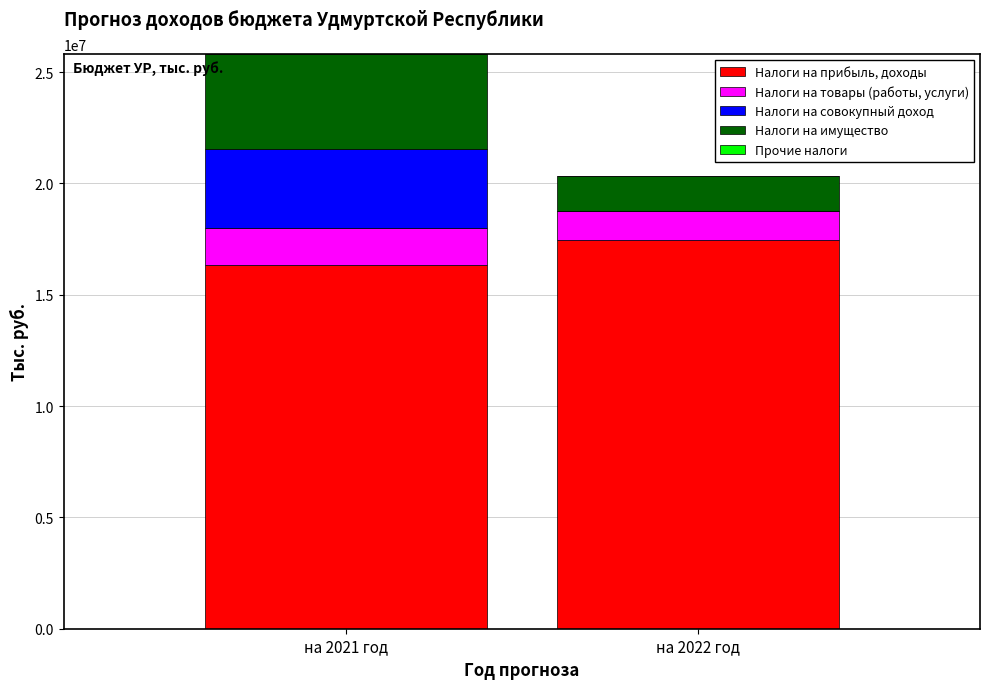

At which category is the sum across all series the highest?

на 2021 год